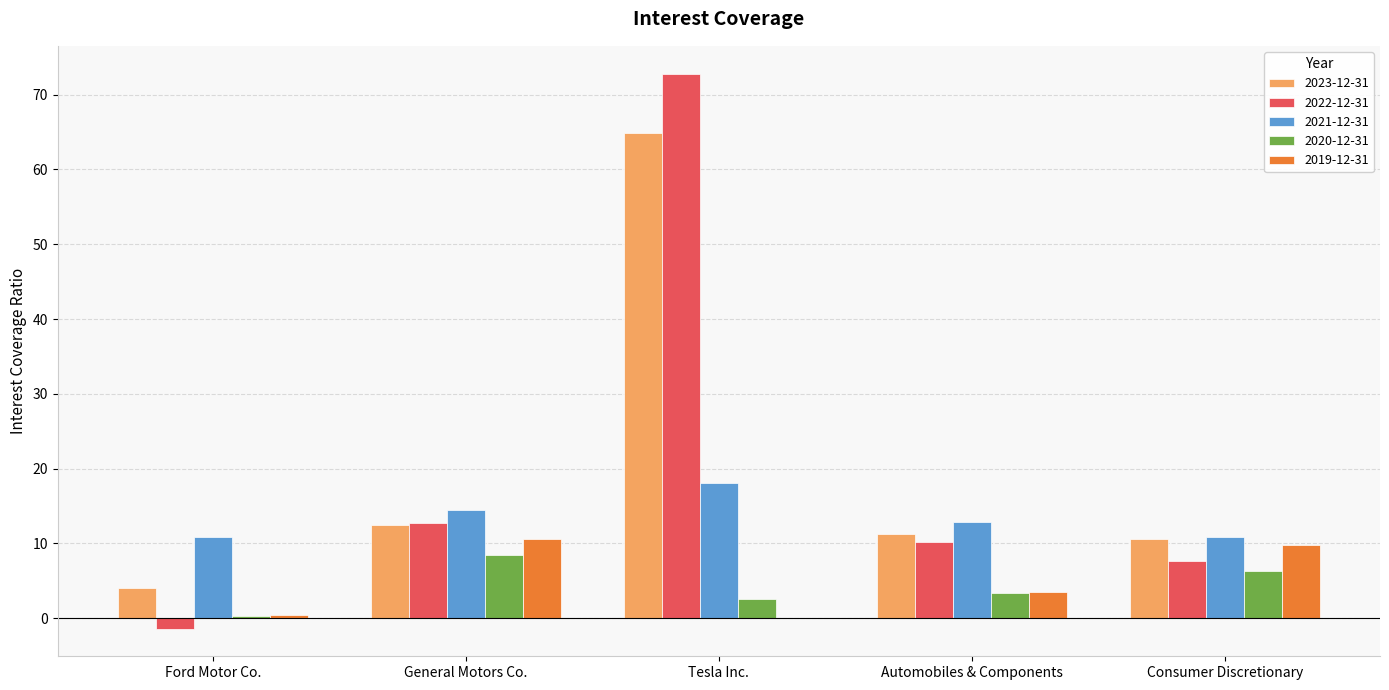

What are all the series names shown in the legend?

2023-12-31, 2022-12-31, 2021-12-31, 2020-12-31, 2019-12-31